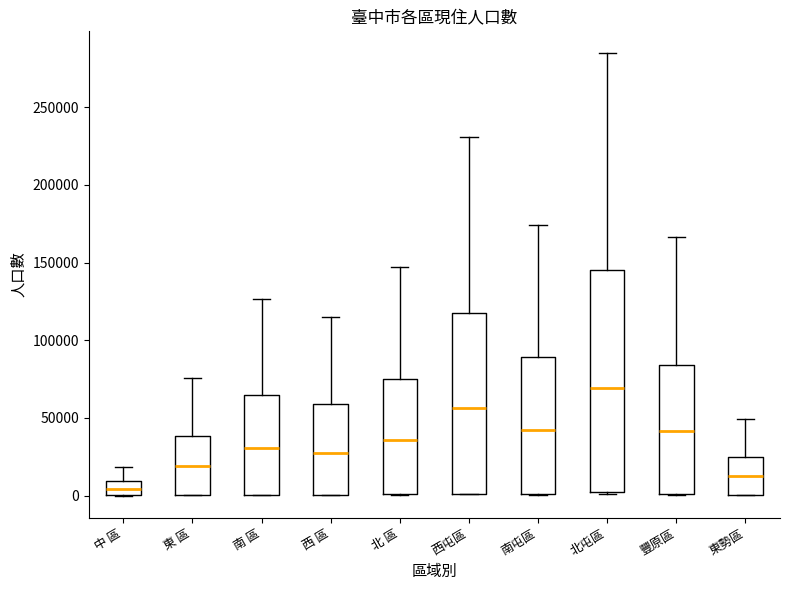

Reading left to right, transcribe this box plot: for each box, give where its median line is, the range the box spans, and where its two whiskers end, as read against the y-axis. The values are not printed on the chart, so give them approximately, as read against the axis.

中 區: median 5000, box 0 to 10000, whiskers 0 to 20000
東 區: median 20000, box 0 to 40000, whiskers 0 to 75000
南 區: median 30000, box 0 to 65000, whiskers 0 to 125000
西 區: median 30000, box 0 to 60000, whiskers 0 to 115000
北 區: median 35000, box 0 to 75000, whiskers 0 to 145000
西屯區: median 55000, box 0 to 120000, whiskers 0 to 230000
南屯區: median 40000, box 0 to 90000, whiskers 0 to 175000
北屯區: median 70000, box 0 to 145000, whiskers 0 to 285000
豐原區: median 40000, box 0 to 85000, whiskers 0 to 165000
東勢區: median 10000, box 0 to 25000, whiskers 0 to 50000